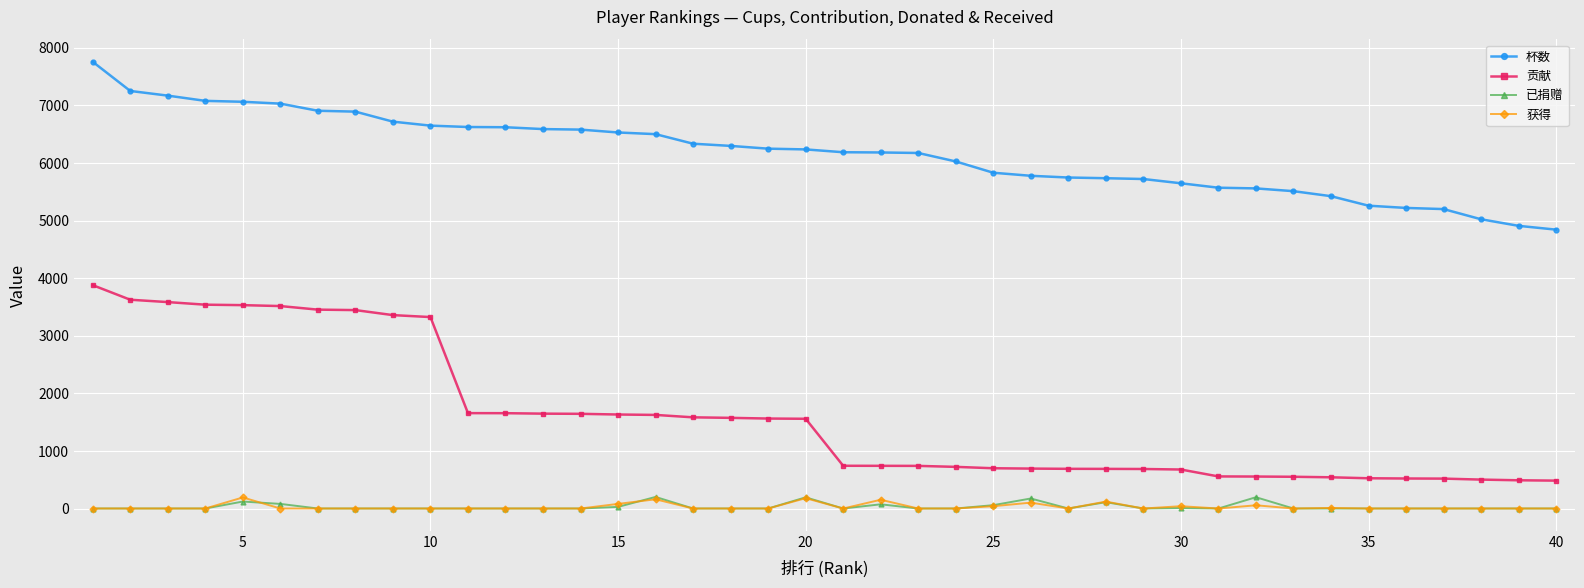

What is the maximum value for 贡献?

3878